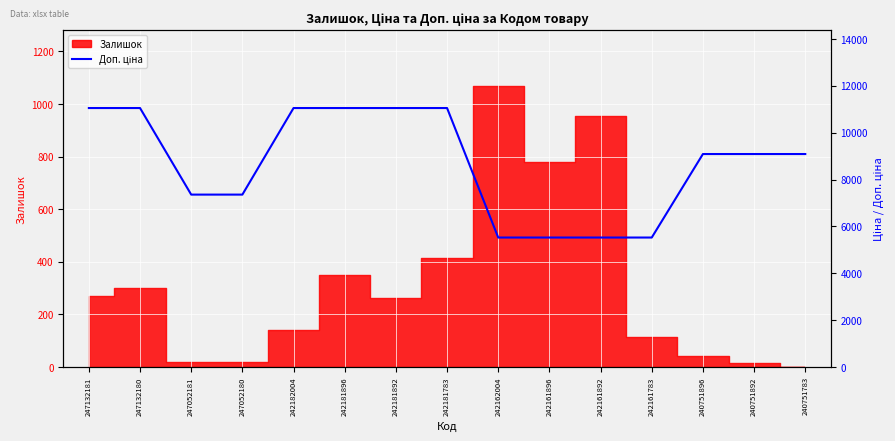

The chart shows a value of 5528.0 at 242161896. True or false?

True